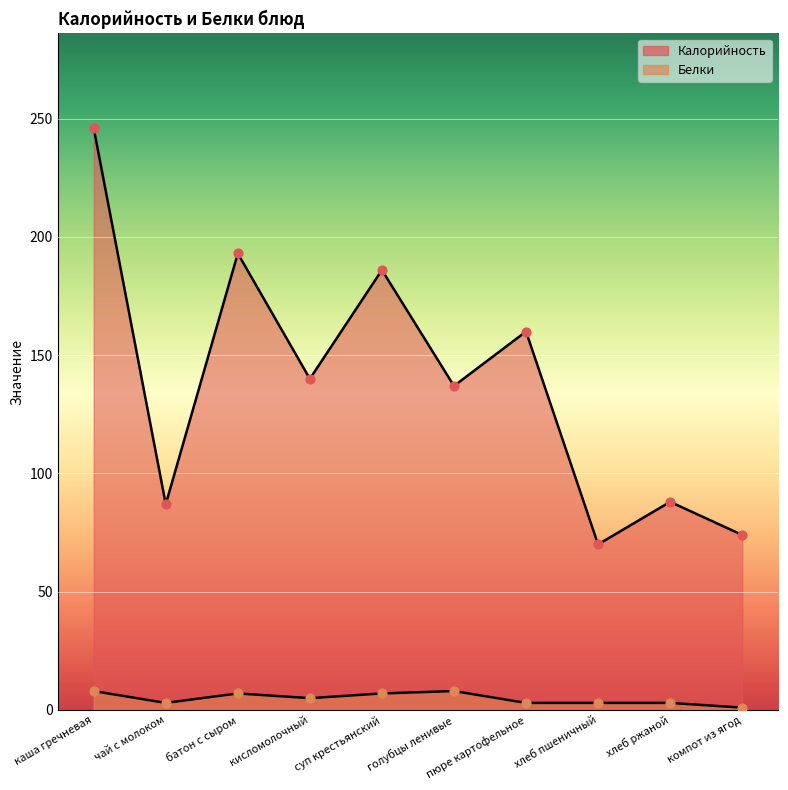

Which series has the largest total across all categories?

Калорийность